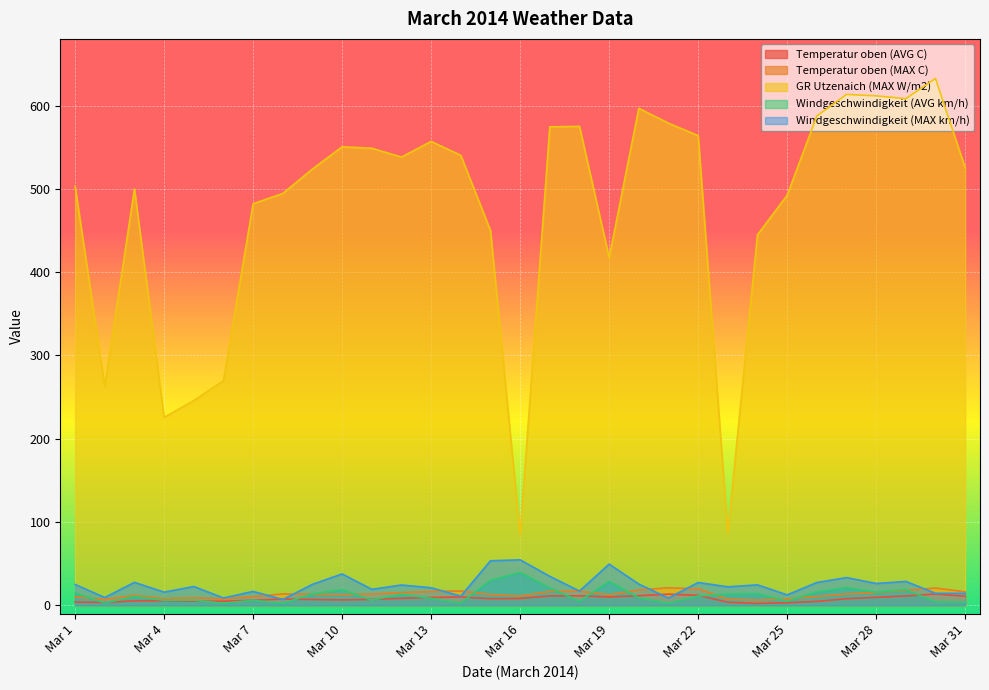

The value of Windgeschwindigkeit (MAX km/h) at Mar 11 is 25.0. True or false?

False